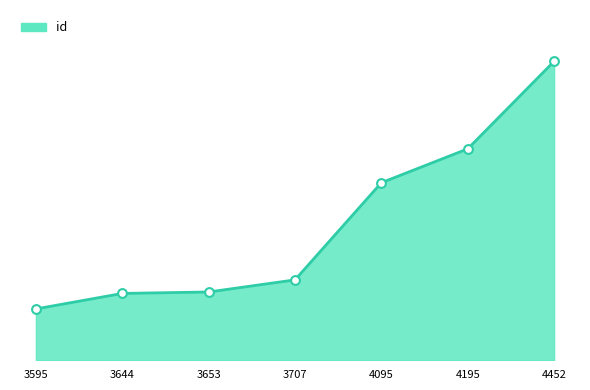

What is the change in value from 4095 to 4195?

+330